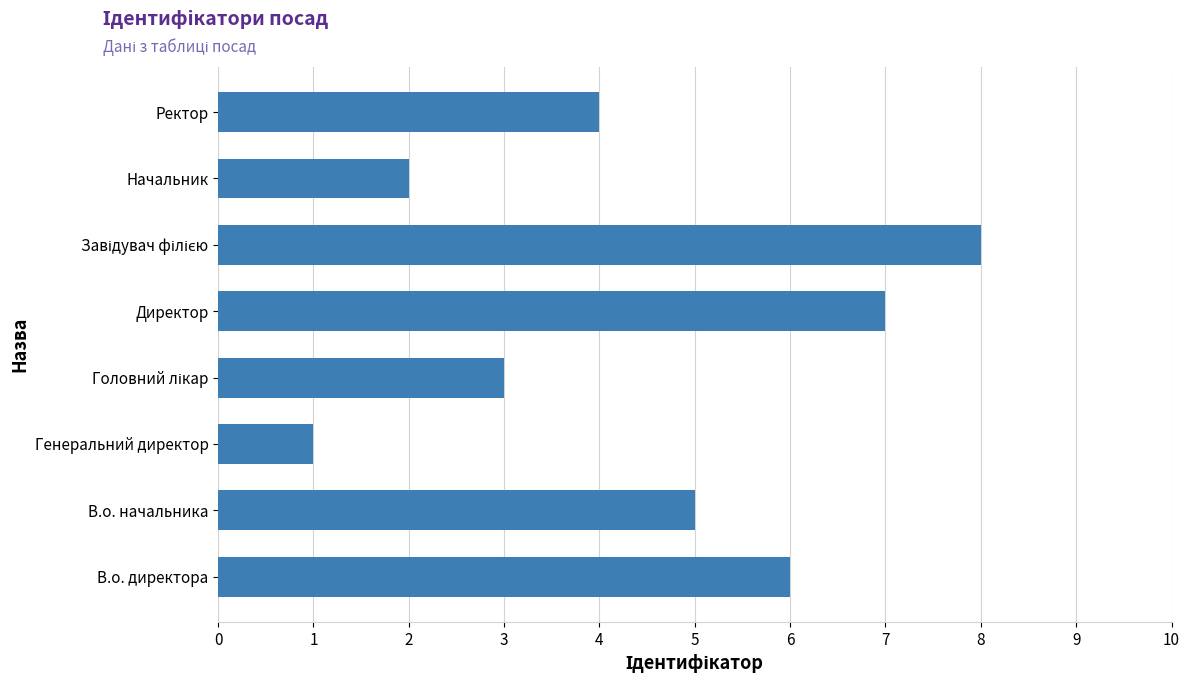

What is the sum of all values?

36